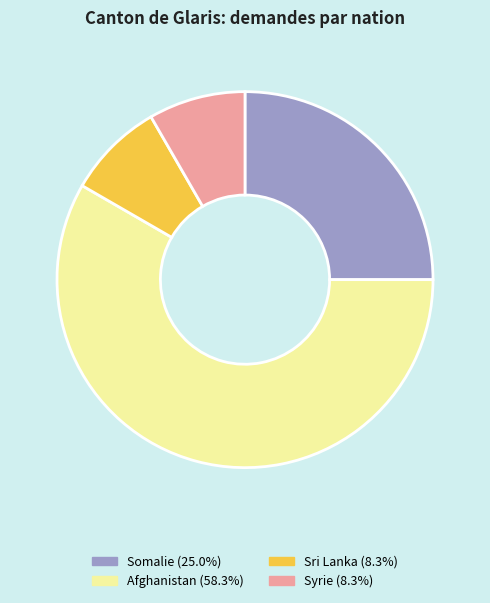

Is it true that Somalie is 37% of the pie?

False